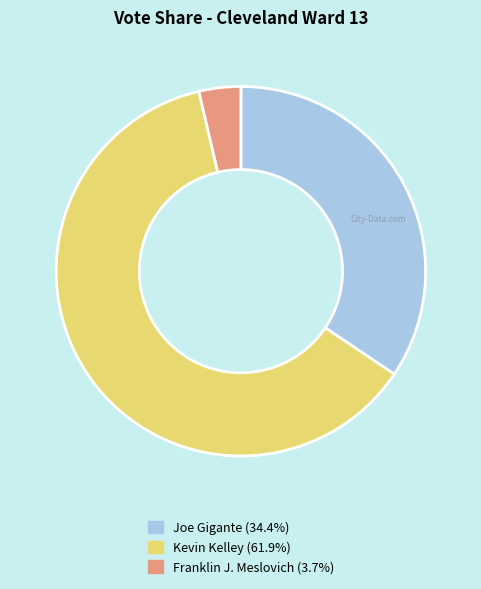

Combined, do Franklin J. Meslovich and Joe Gigante account for over 50%?

No